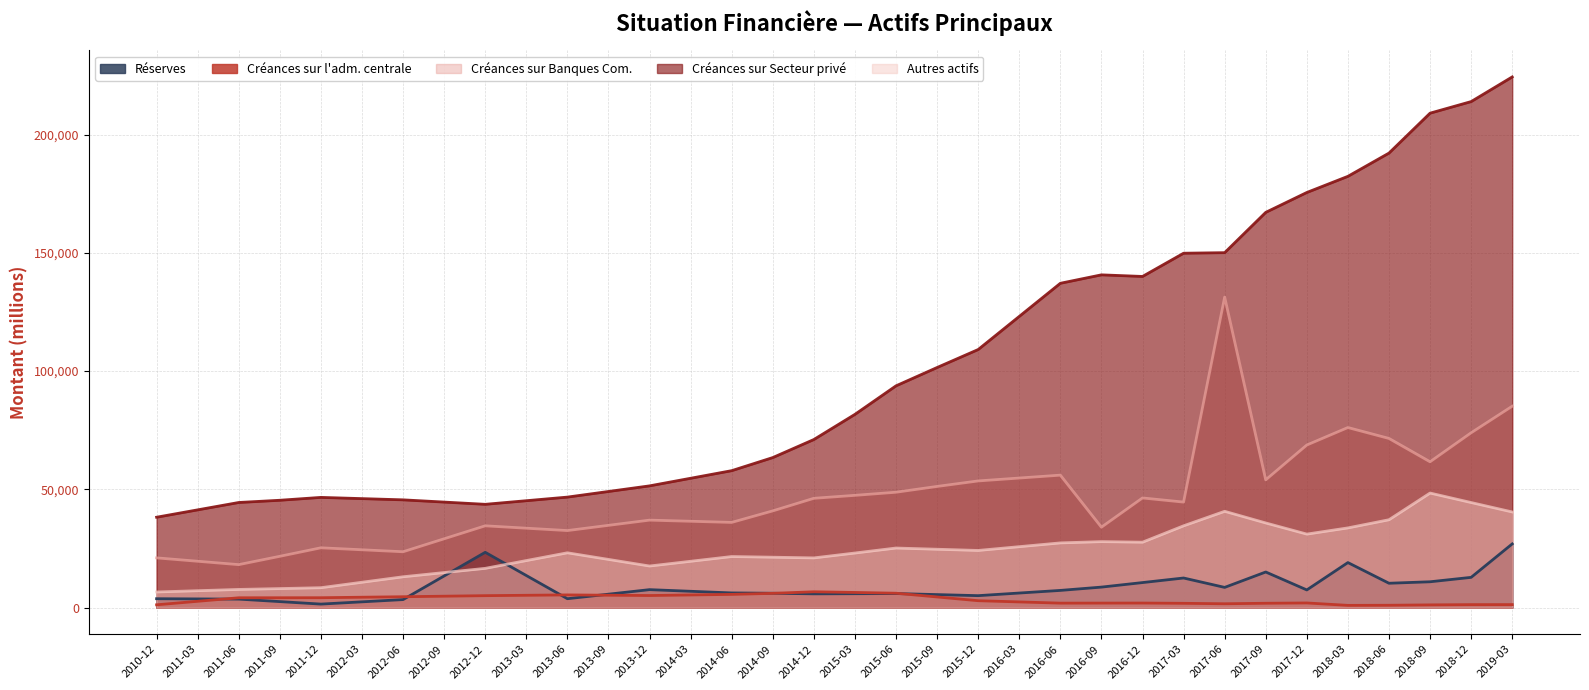

What is the minimum value shown in the chart?

973.3